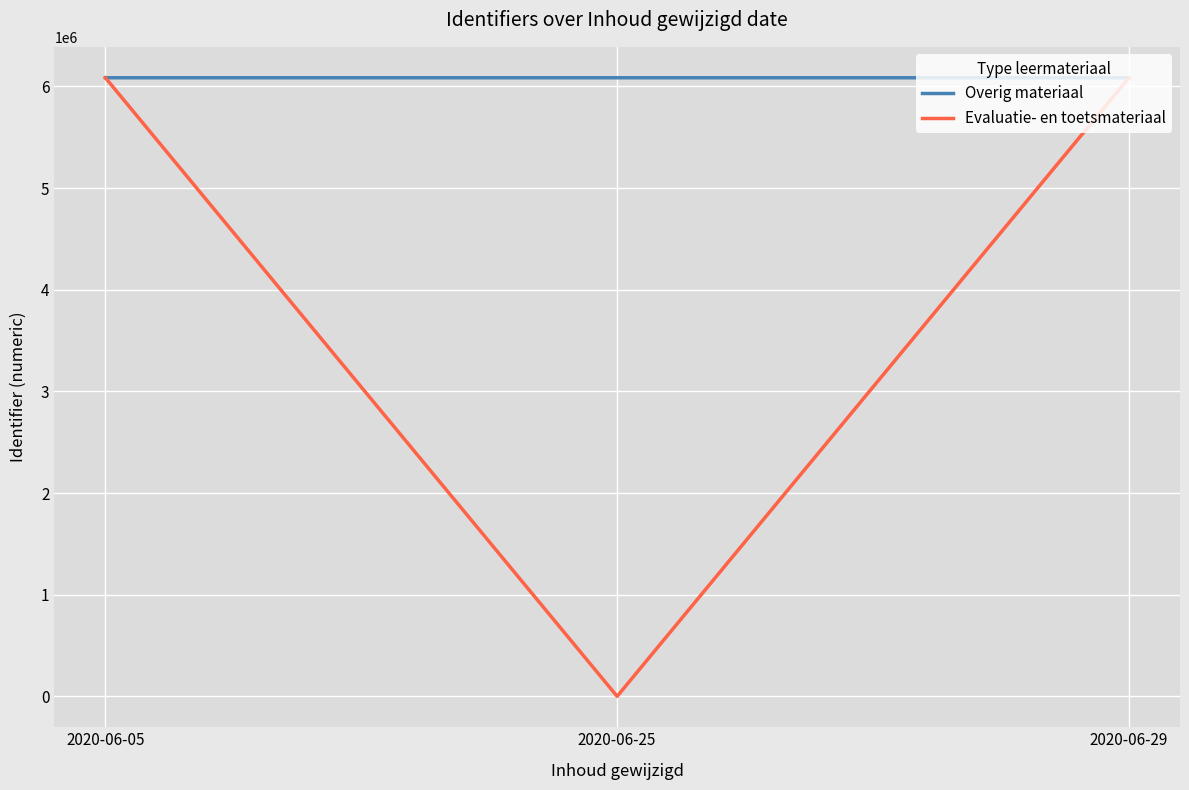

The value of Overig materiaal at 2020-06-25 is 6084824.0. True or false?

True